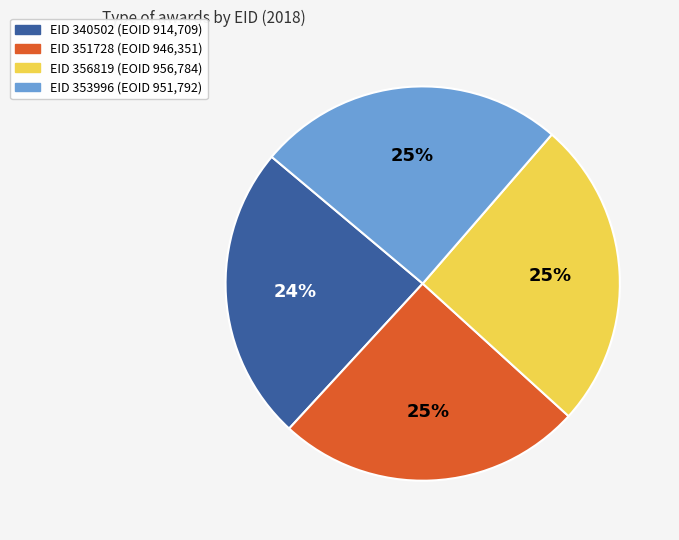

To the nearest percent, what is the average slice percentage?

25%